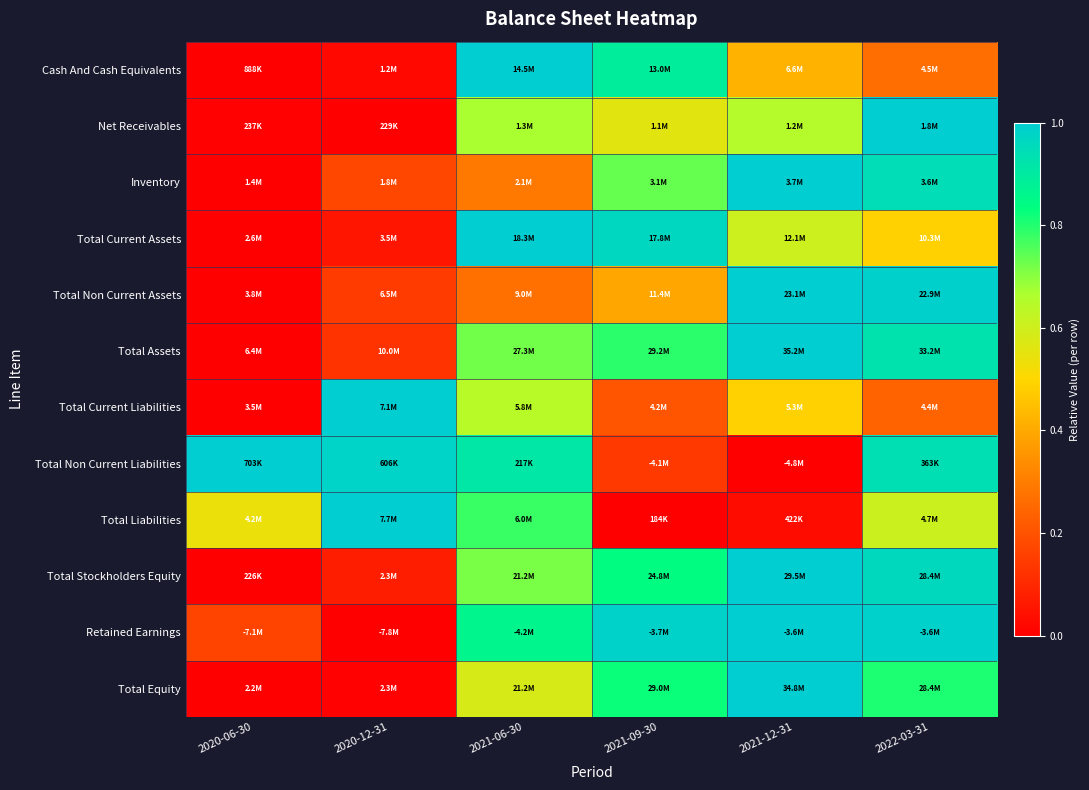

Reading right to left, transcribe all the data shown in this chart.

Cash And Cash Equivalents: 2022-03-31=0.3	2021-12-31=0.4	2021-09-30=0.9	2021-06-30=1.0	2020-12-31=0.0	2020-06-30=0.0
Net Receivables: 2022-03-31=1.0	2021-12-31=0.7	2021-09-30=0.6	2021-06-30=0.7	2020-12-31=0.0	2020-06-30=0.0
Inventory: 2022-03-31=0.9	2021-12-31=1.0	2021-09-30=0.7	2021-06-30=0.3	2020-12-31=0.2	2020-06-30=0.0
Total Current Assets: 2022-03-31=0.5	2021-12-31=0.6	2021-09-30=1.0	2021-06-30=1.0	2020-12-31=0.1	2020-06-30=0.0
Total Non Current Assets: 2022-03-31=1.0	2021-12-31=1.0	2021-09-30=0.4	2021-06-30=0.3	2020-12-31=0.1	2020-06-30=0.0
Total Assets: 2022-03-31=0.9	2021-12-31=1.0	2021-09-30=0.8	2021-06-30=0.7	2020-12-31=0.1	2020-06-30=0.0
Total Current Liabilities: 2022-03-31=0.2	2021-12-31=0.5	2021-09-30=0.2	2021-06-30=0.6	2020-12-31=1.0	2020-06-30=0.0
Total Non Current Liabilities: 2022-03-31=0.9	2021-12-31=0.0	2021-09-30=0.1	2021-06-30=0.9	2020-12-31=1.0	2020-06-30=1.0
Total Liabilities: 2022-03-31=0.6	2021-12-31=0.0	2021-09-30=0.0	2021-06-30=0.8	2020-12-31=1.0	2020-06-30=0.5
Total Stockholders Equity: 2022-03-31=1.0	2021-12-31=1.0	2021-09-30=0.8	2021-06-30=0.7	2020-12-31=0.1	2020-06-30=0.0
Retained Earnings: 2022-03-31=1.0	2021-12-31=1.0	2021-09-30=1.0	2021-06-30=0.9	2020-12-31=0.0	2020-06-30=0.2
Total Equity: 2022-03-31=0.8	2021-12-31=1.0	2021-09-30=0.8	2021-06-30=0.6	2020-12-31=0.0	2020-06-30=0.0